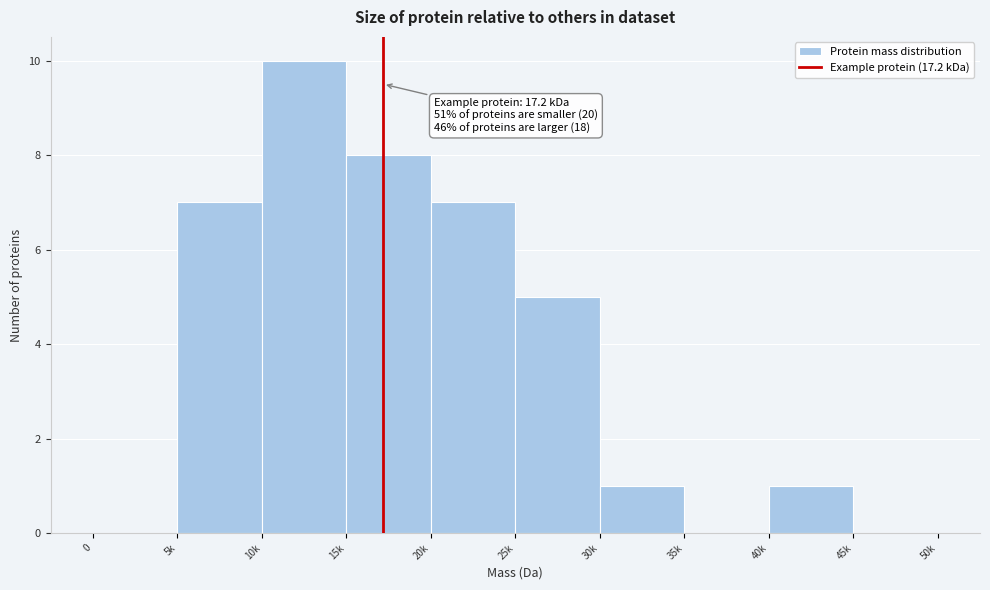

Reading right to left, what are all the values shown in this chart?

45k=0	40k=1	35k=0	30k=1	25k=5	20k=7	15k=8	10k=10	5k=7	0=0